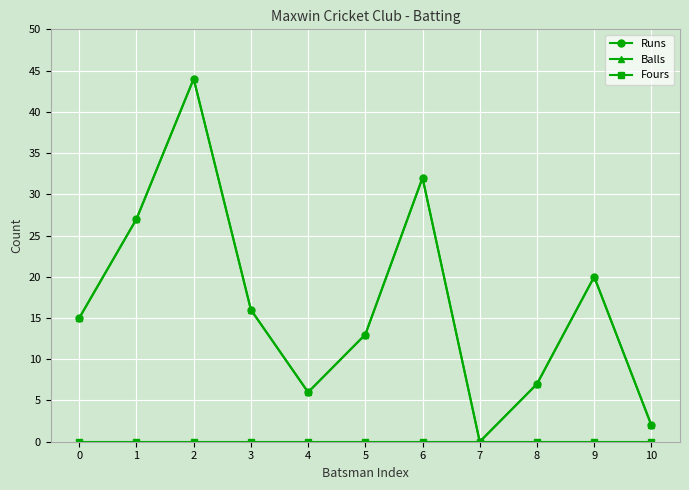

Where does the Balls series first go above 15?

1